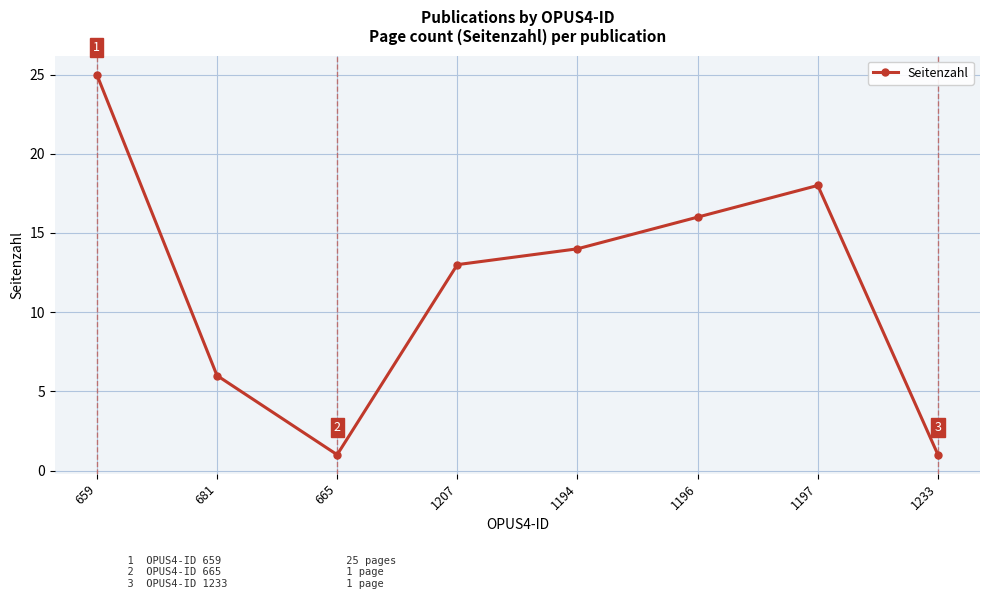

What is the difference between the second highest and second lowest values?

17